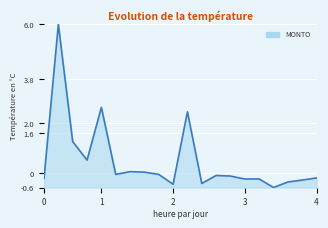

What is the average value?

0.5